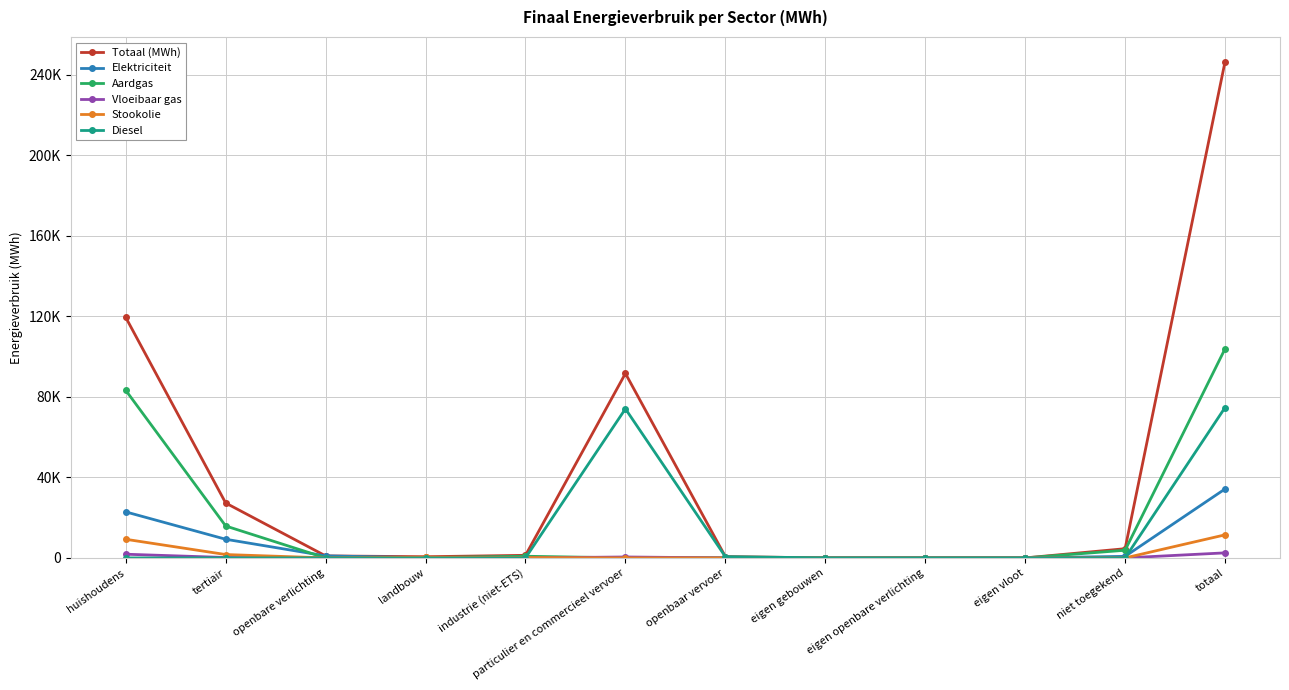

What is the maximum value for Diesel?

74691.1